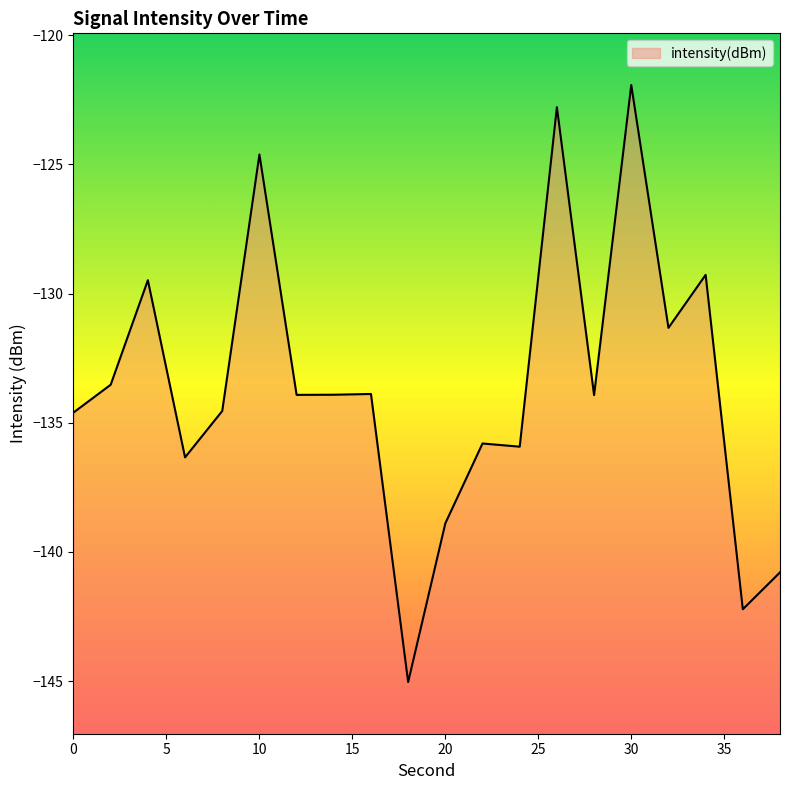

How many points are lower than both their immediate neighbors (excluding endpoints)?

7